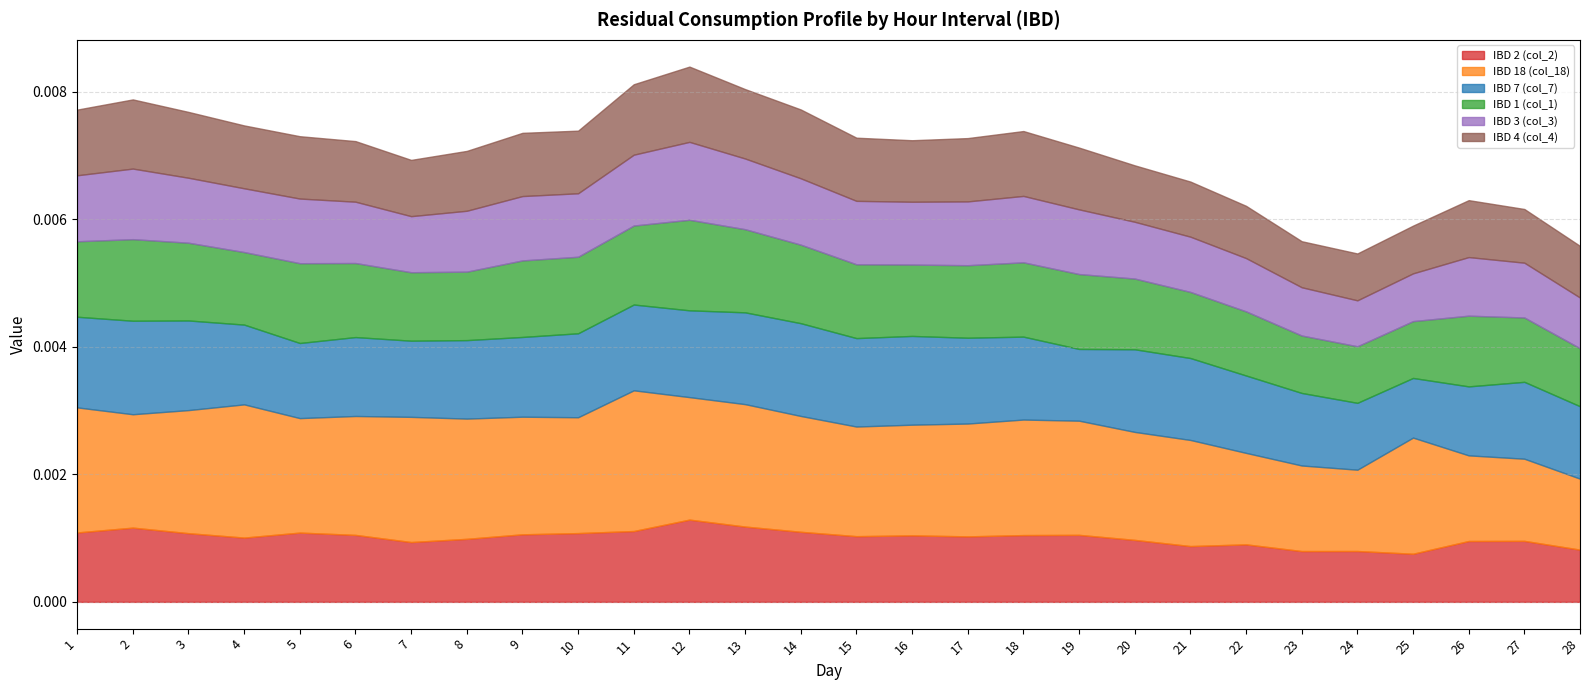

In IBD 18 (col_18), how many points are higher than both neighbors (excluding endpoints)?

5